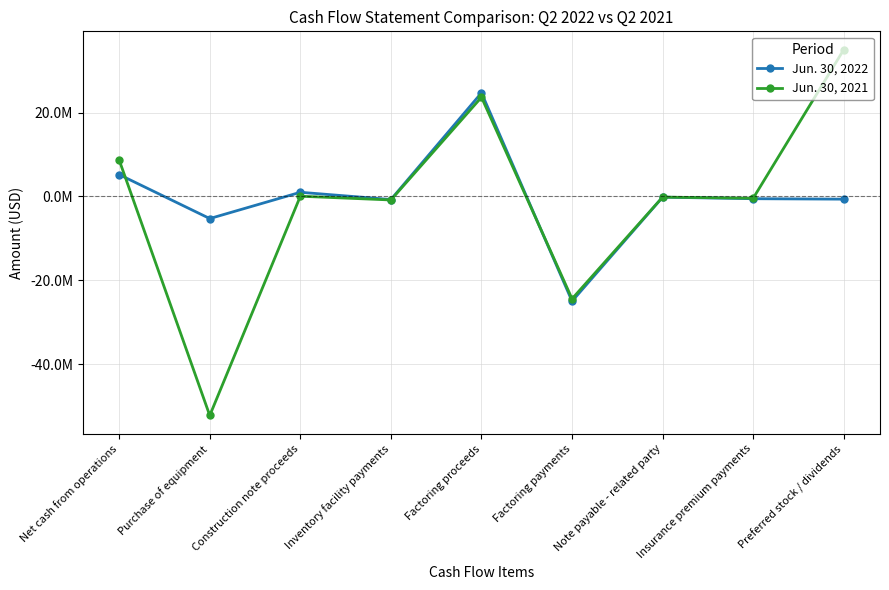

What are all the series names shown in the legend?

Jun. 30, 2022, Jun. 30, 2021